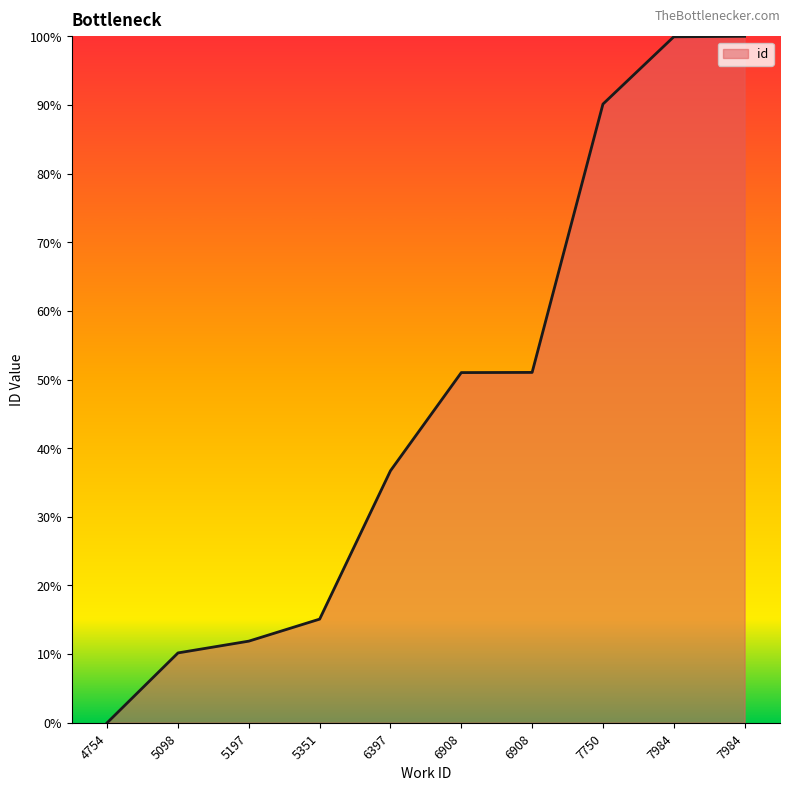

Reading left to right, list all the values displayed in this chart.

0.0	10.2	11.9	15.1	36.7	51.0	51.0	90.1	99.9	100.0